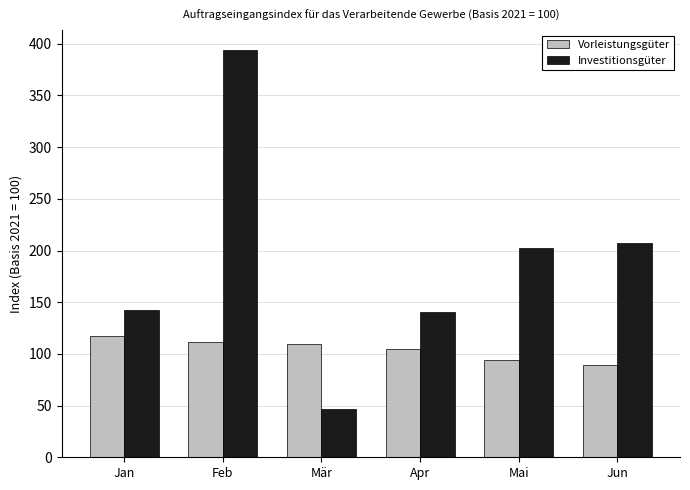

What position from the right is Feb?

5